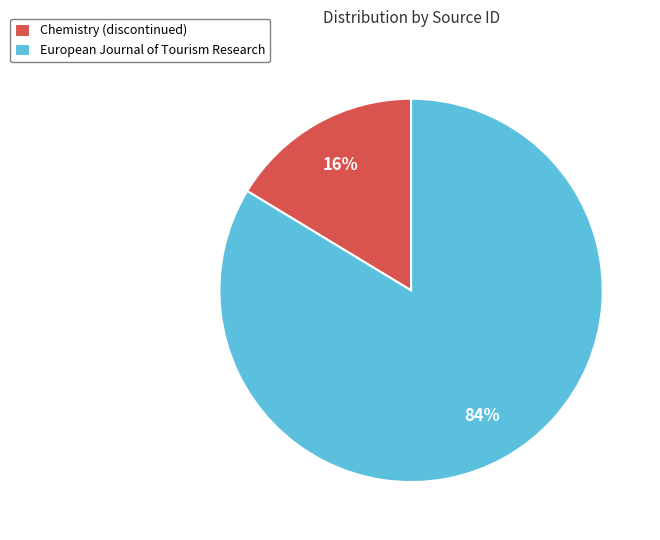

Count the number of slices in the pie.

2